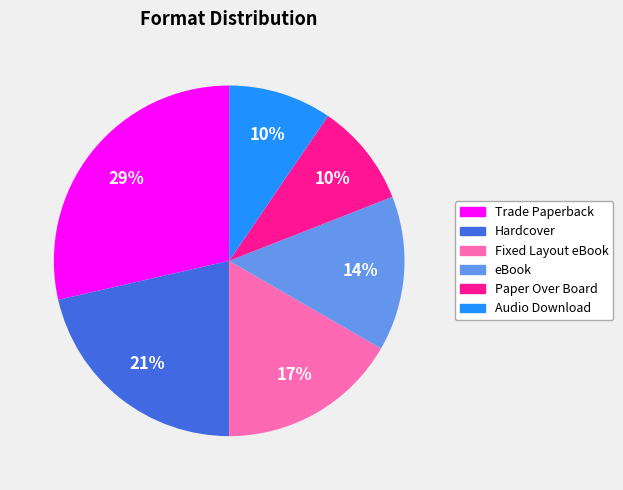

To the nearest percent, what is the average slice percentage?

17%